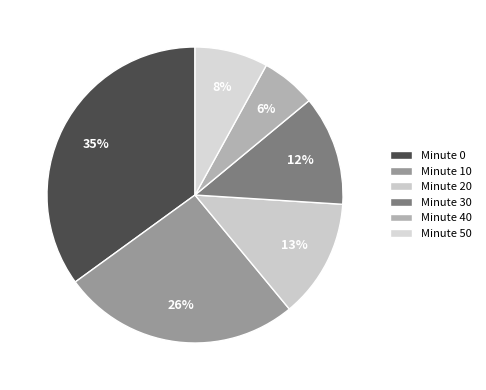

How many segments does this pie chart have?

6